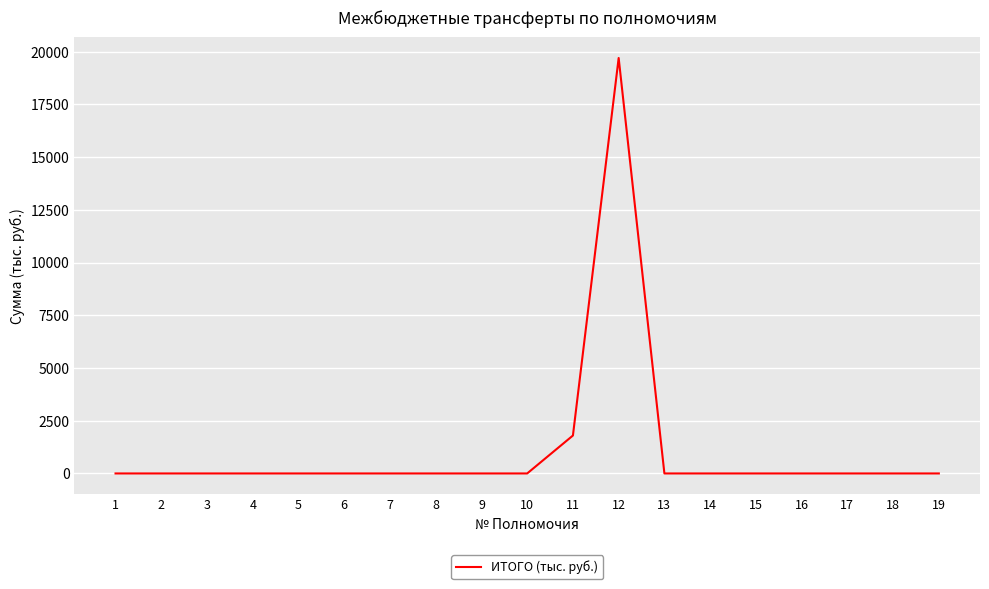

Is it true that the value at 2 is -6768.5?

False